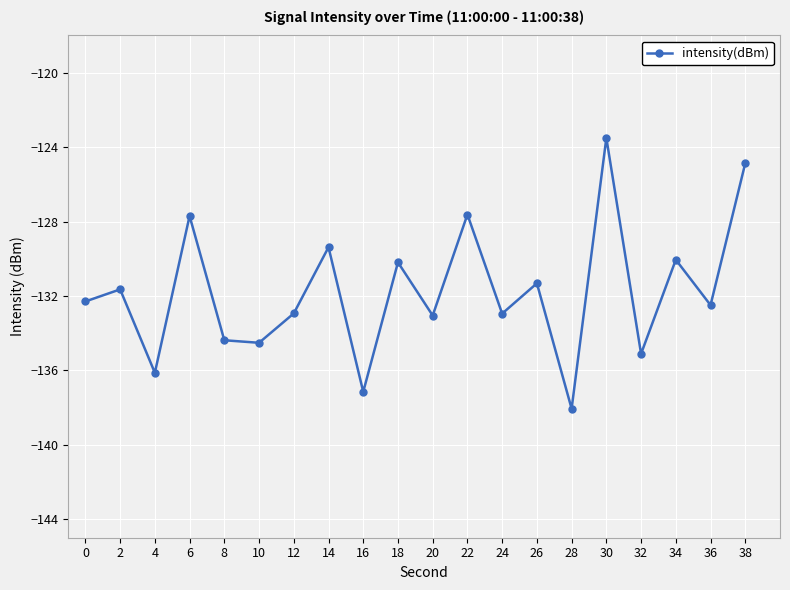

What is the value of the 13th point from the left?

-133.0